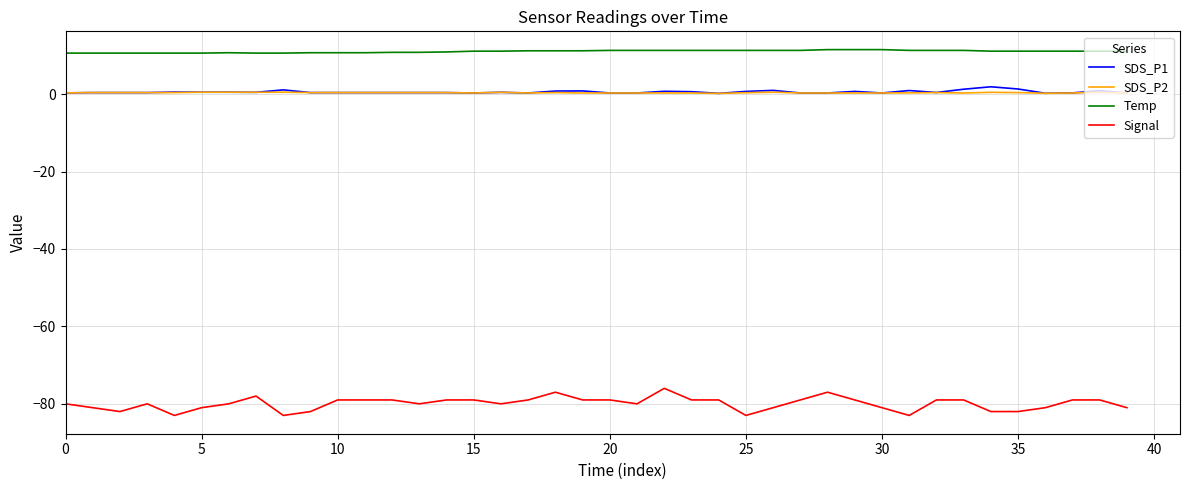

How many lines are shown in the chart?

4